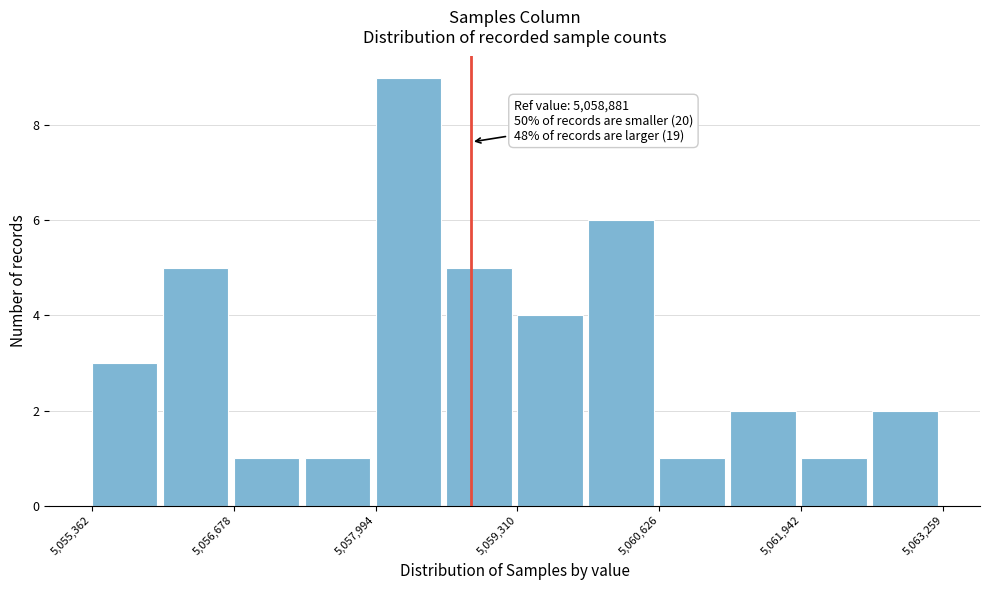

Around what value on the x-axis is the tallest bar? Give the approximate position of its centre, as read against the axis.

5058200